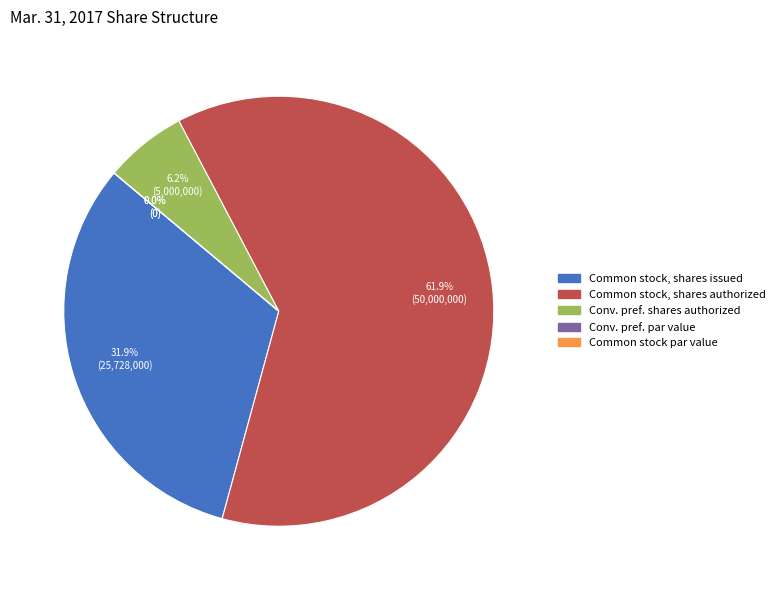

The Common stock, par value slice represents 1% of the pie. True or false?

False